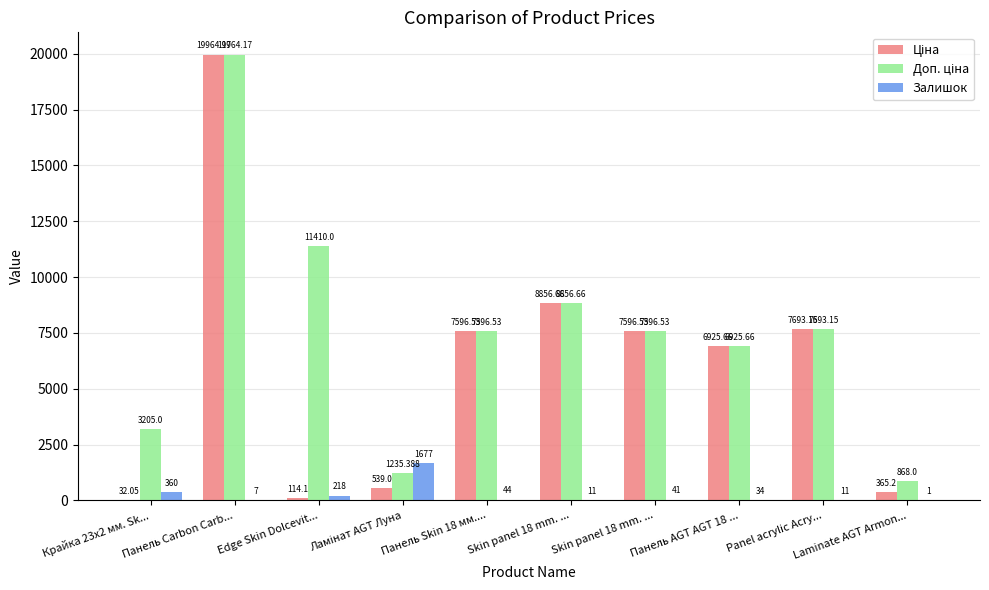

Are the bars horizontal?

No